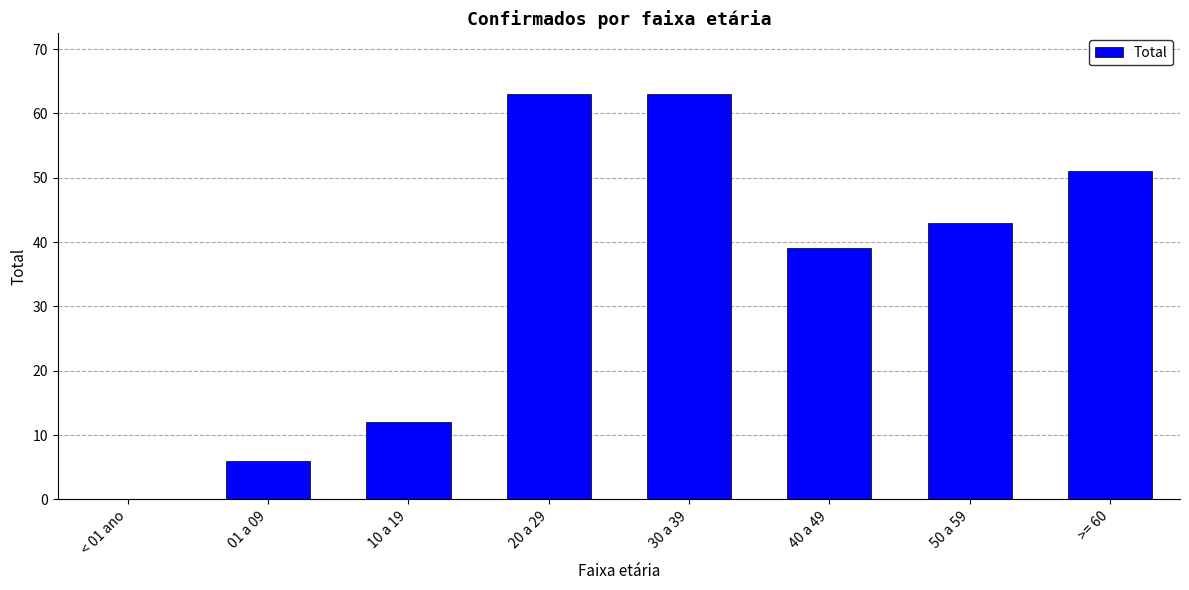

True or false: the data shows 112 at 20 a 29.

False